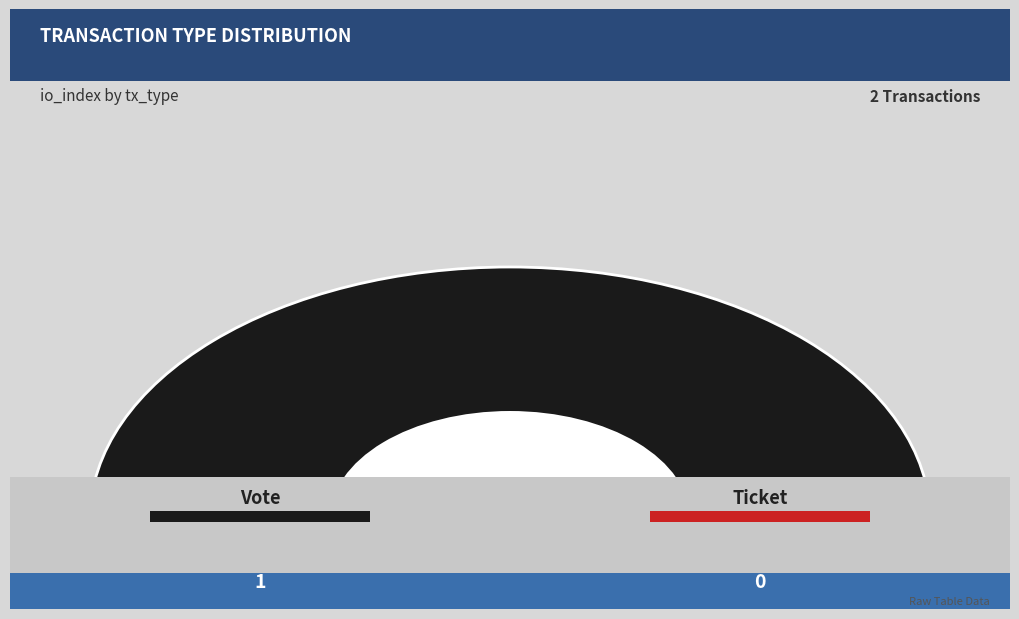

Which category accounts for the majority?

Vote